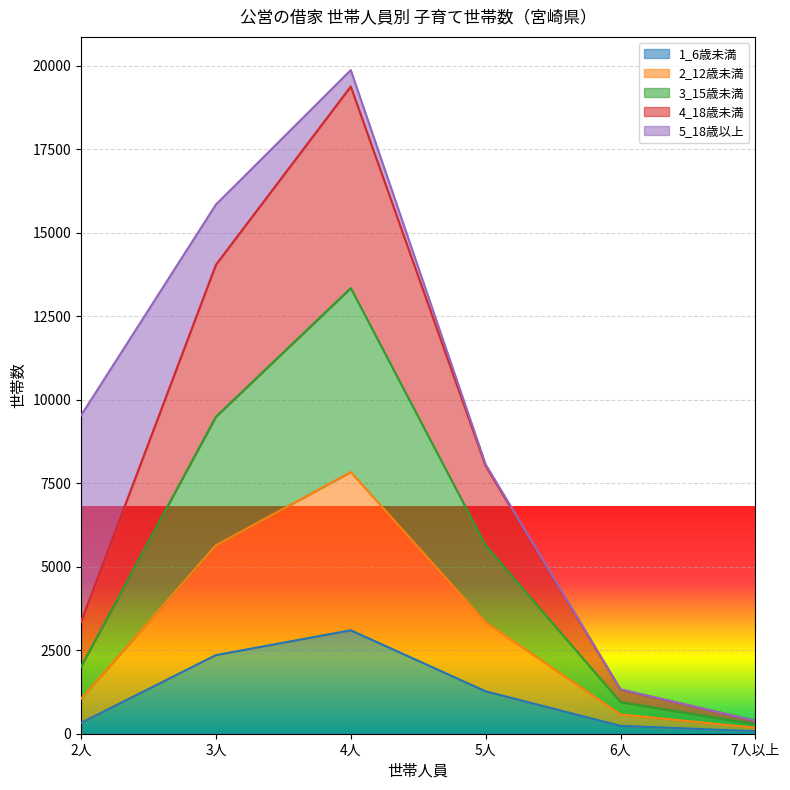

Between 2人 and 4人, which is larger?

4人